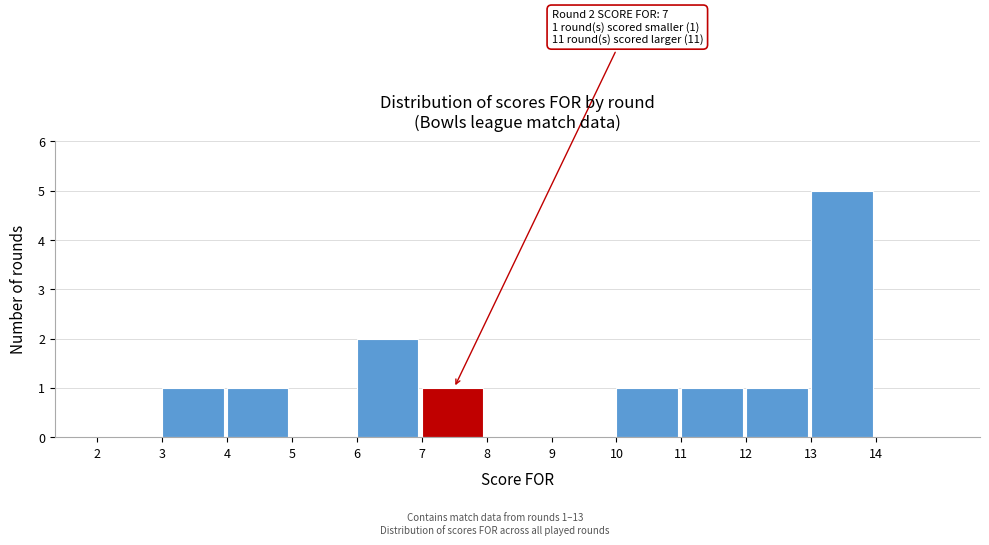

Over which range of the x-axis is the bar tallest?

13 to 14